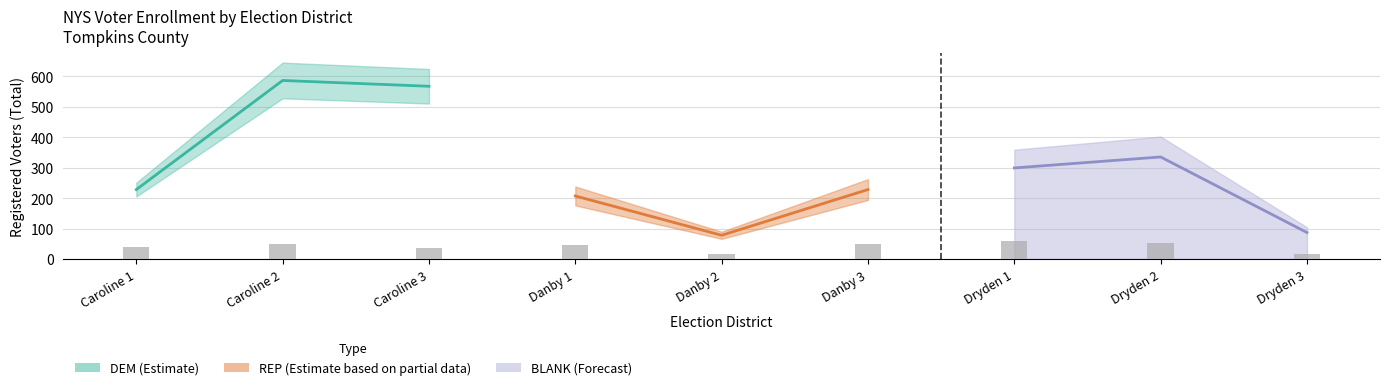

Where is the data nearest to the value 38?

Caroline 1